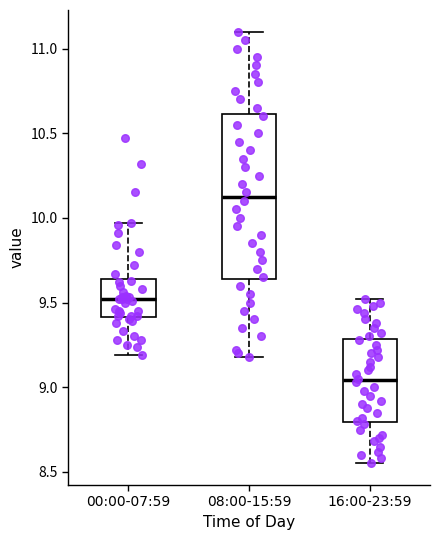

Reading left to right, transcribe this box plot: for each box, give where its median line is, the range the box spans, and where its two whiskers end, as read against the y-axis. The values are not printed on the chart, so give them approximately, as read against the axis.

00:00-07:59: median 9.50, box 9.40 to 9.65, whiskers 9.20 to 9.95
08:00-15:59: median 10.15, box 9.65 to 10.60, whiskers 9.20 to 11.10
16:00-23:59: median 9.05, box 8.80 to 9.30, whiskers 8.55 to 9.50